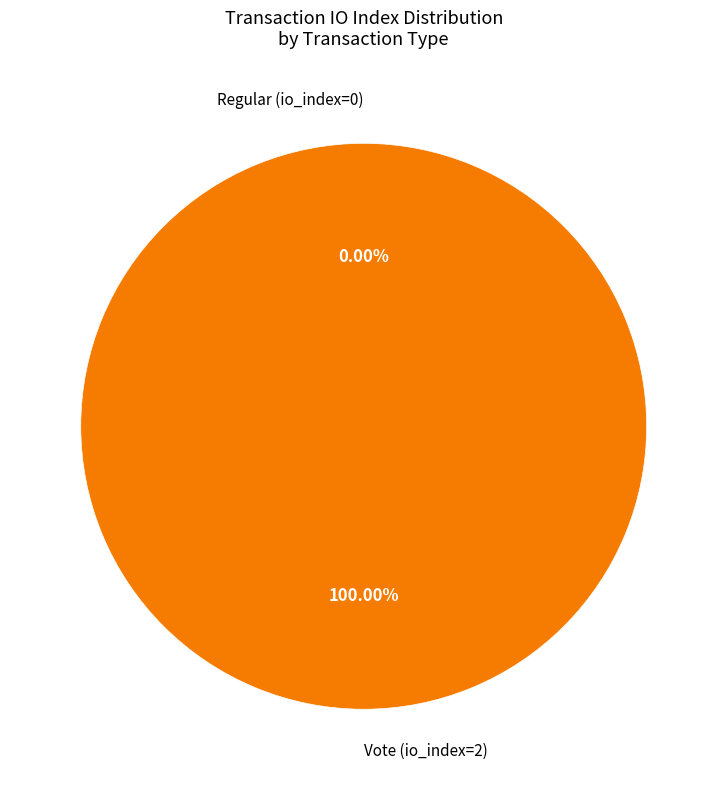

To the nearest percent, what is the average slice percentage?

50%